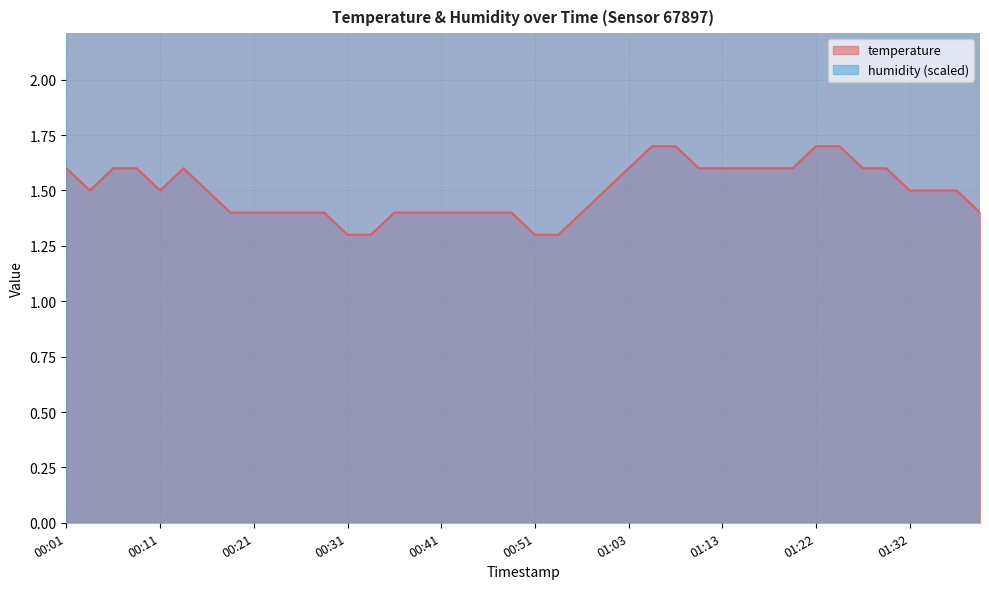

What is the greatest value displayed?

1.7